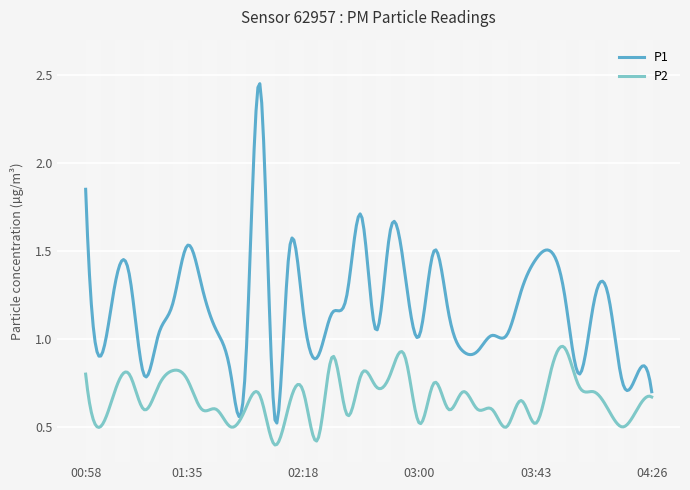

What are all the series names shown in the legend?

P1, P2